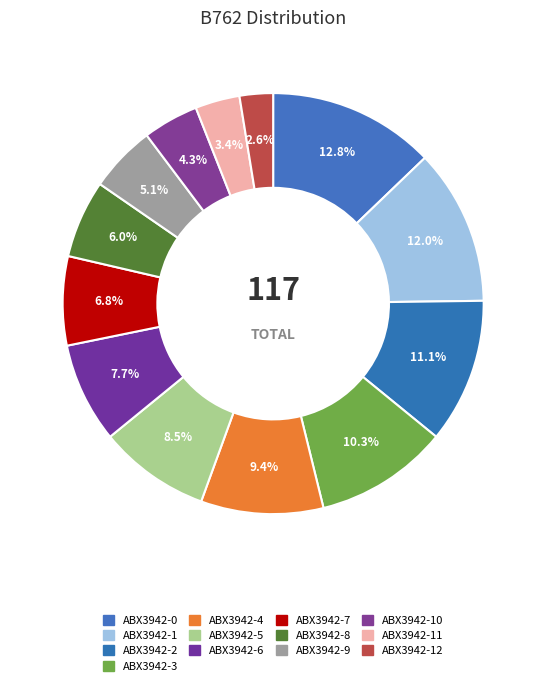

To the nearest percent, what is the difference between the largest and smallest slice percentages?

10%